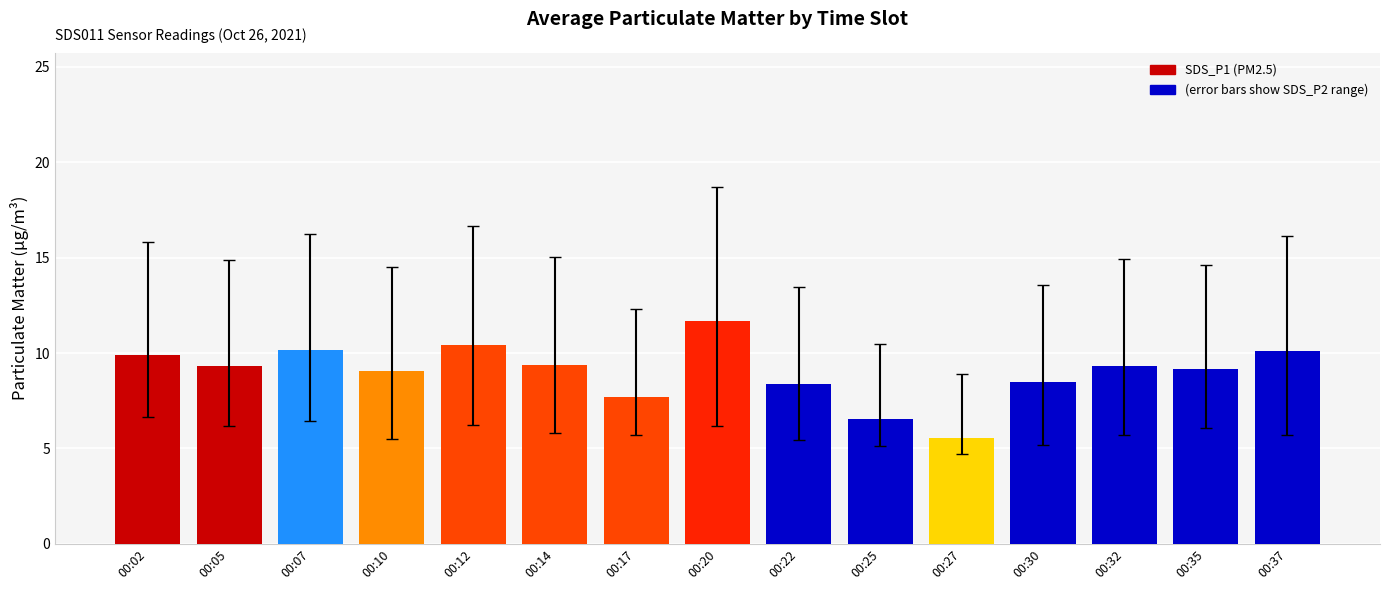

What is the sum of all values?

135.1